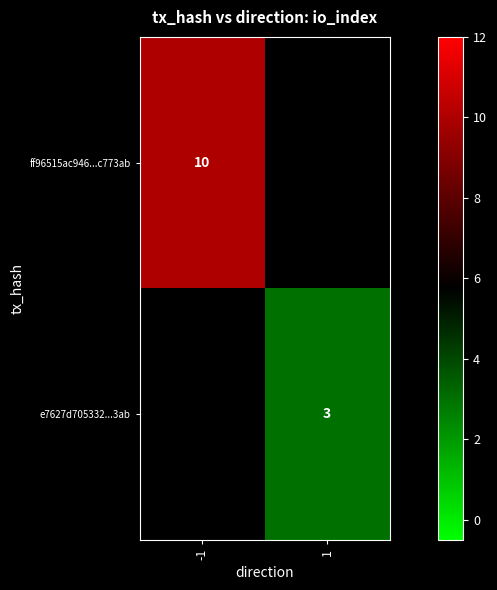

The value of e7627d705332...3ab at 1 is 3. True or false?

True